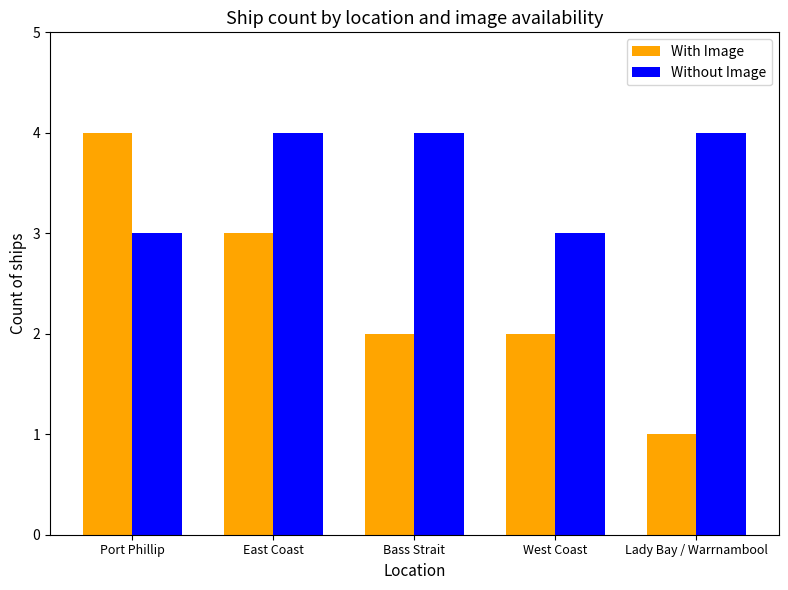

What is the difference between the maximum and minimum values in the With Image series?

3